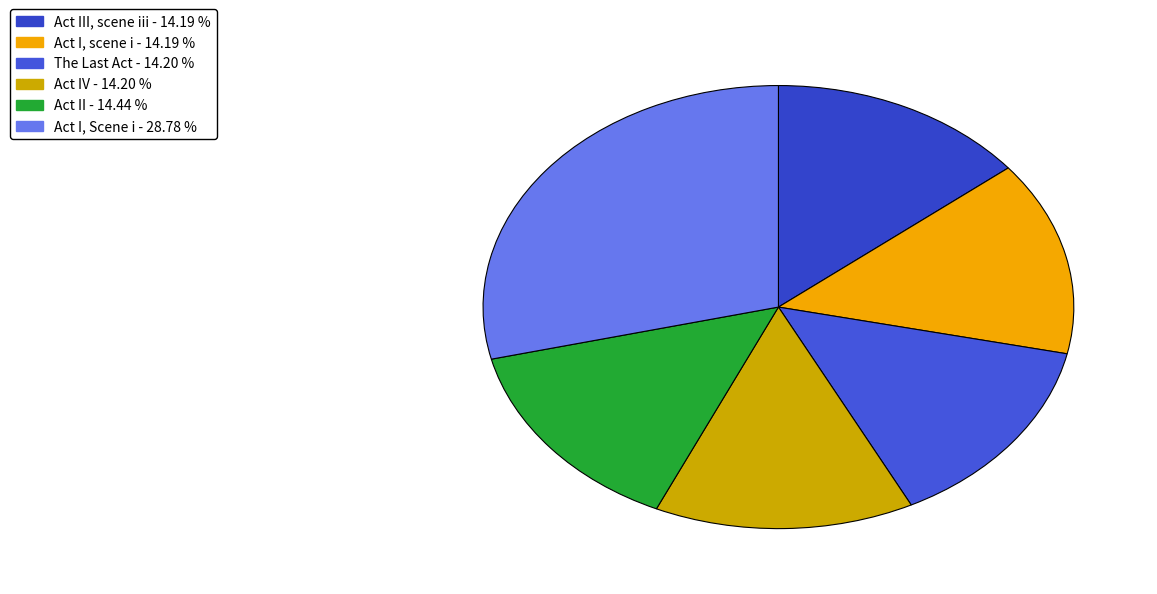

Is there any slice that represents more than half of the pie?

No